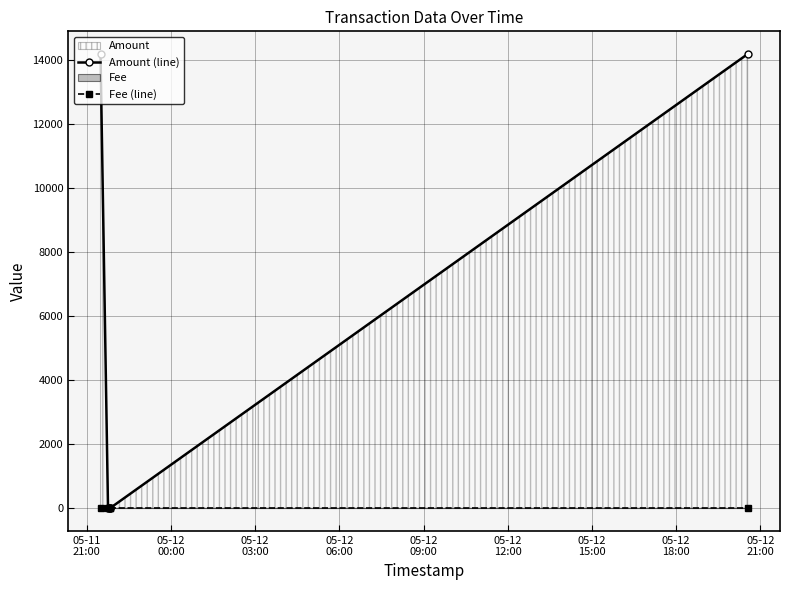

How many lines are shown in the chart?

2